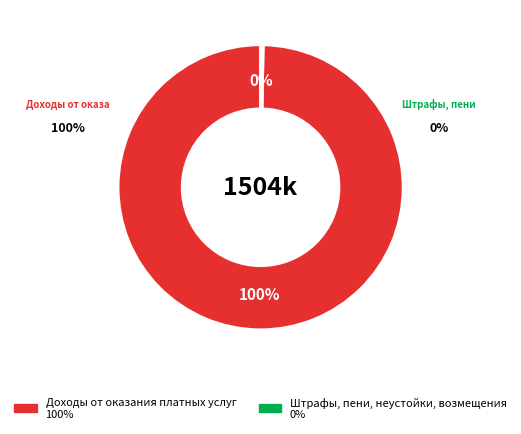

What percentage is the Доходы от оказания платных услуг slice, to the nearest percent?

100%